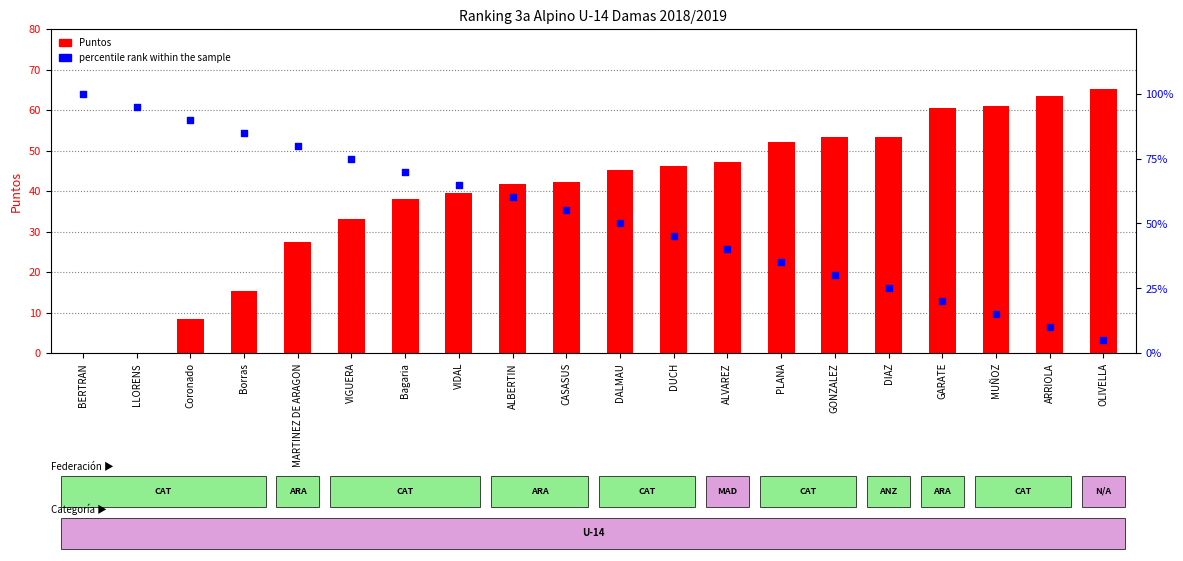

At how many categories does at least one series exceed 77?

5